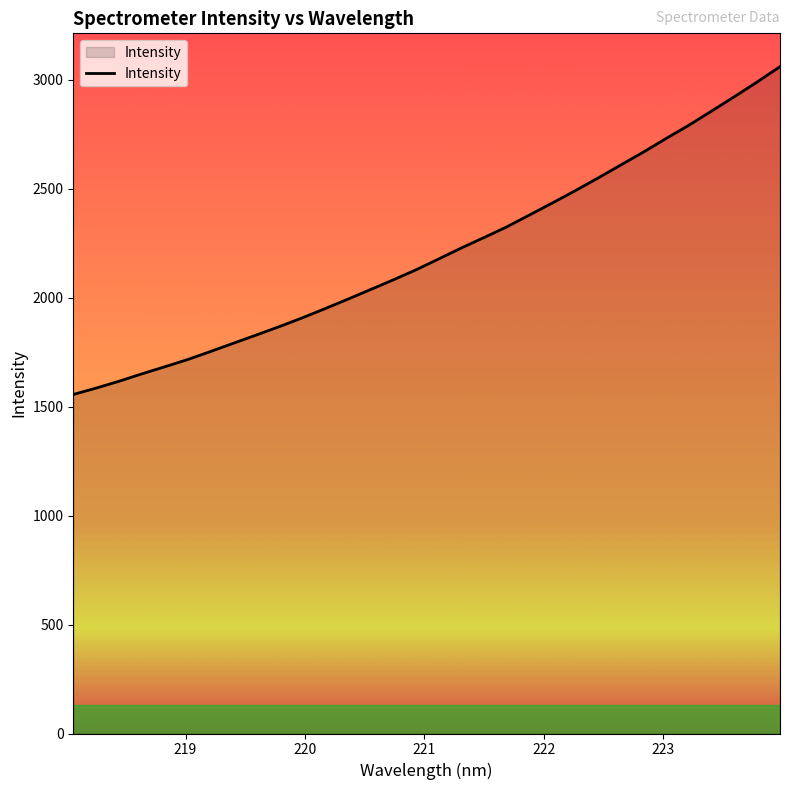

Does the chart display data point markers on the line(s)?

No